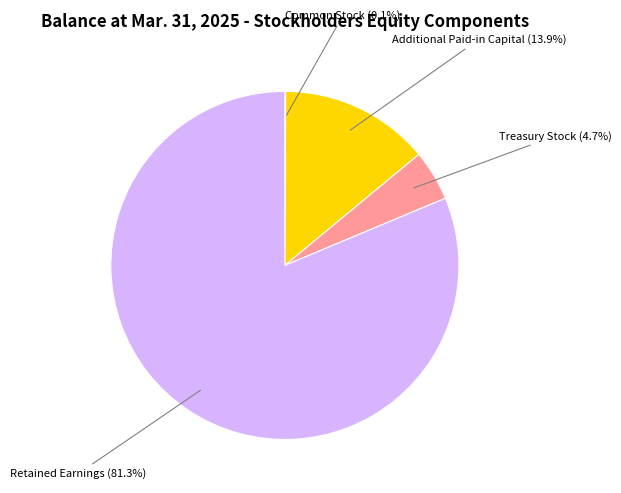

Is there any slice that represents more than half of the pie?

Yes